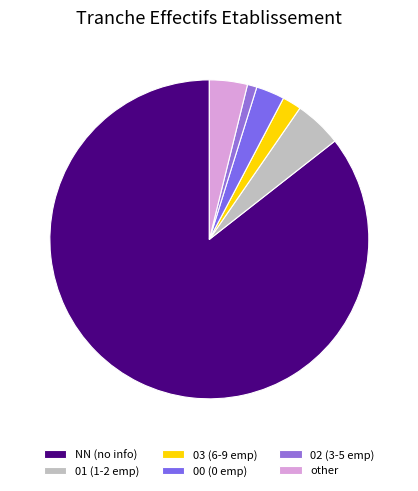

How many segments does this pie chart have?

6